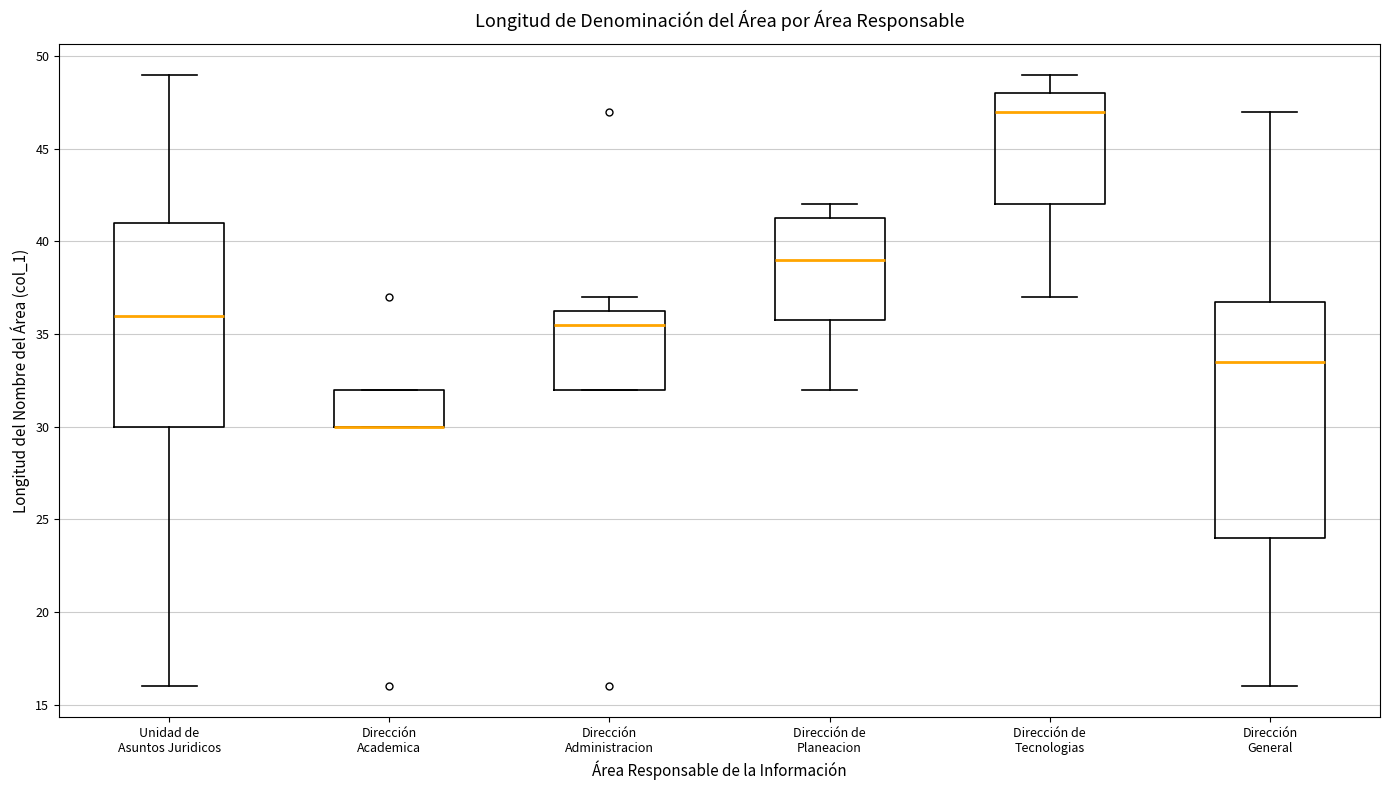

Where does the median line of the box for Dirección de Planeacion sit on the y-axis? The values are not printed on the chart, so give them approximately, as read against the axis.

39.0